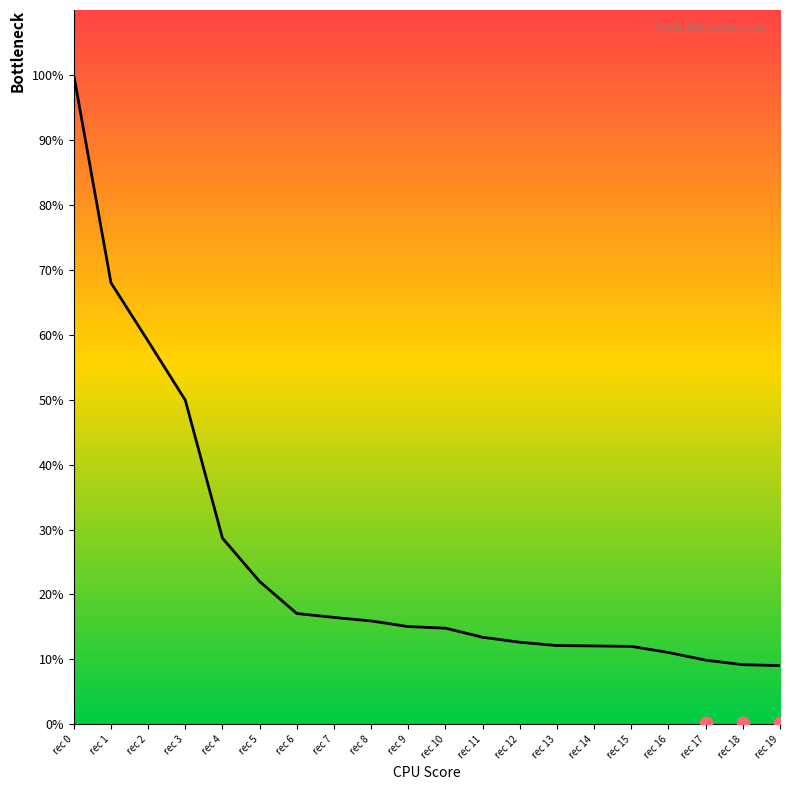

Approximately how many times larger is the value at rec 17 compared to rec 10?

0.7